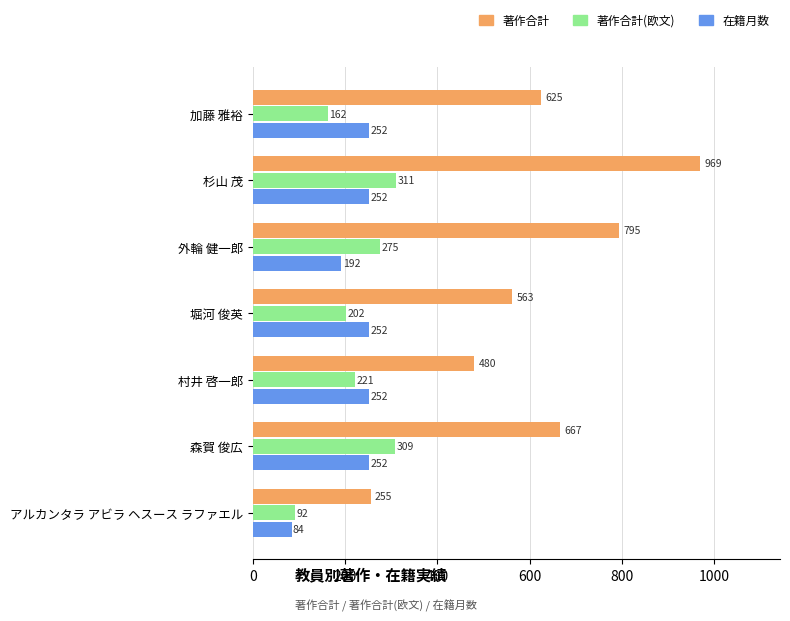

What is the average value of the 在籍月数 series?

219